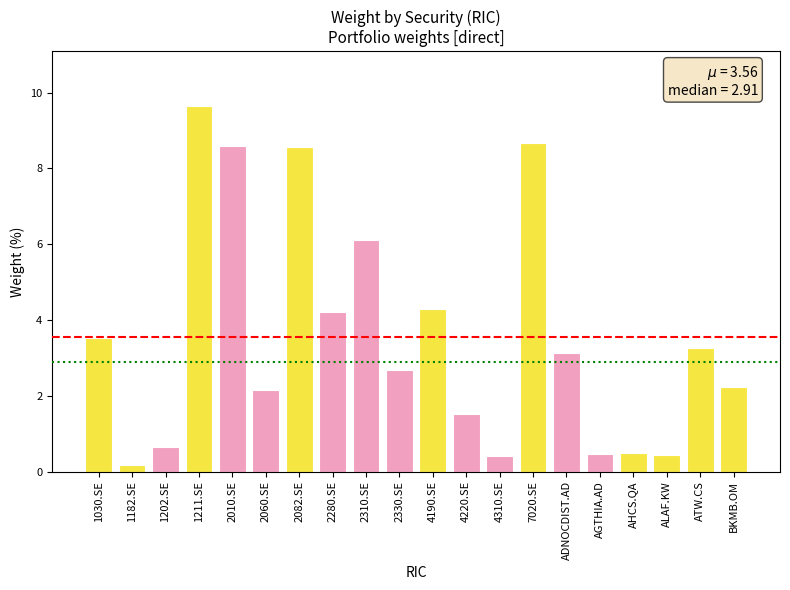

What position from the right is ALAF.KW?

3